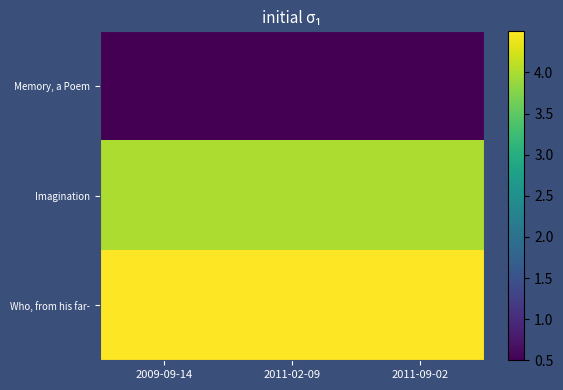

What is the minimum value shown in the chart?

0.5